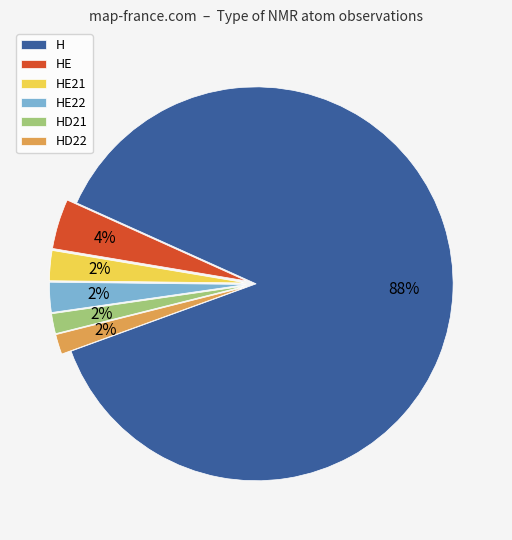

Do HE21 and HD22 together represent more than half of the pie?

No